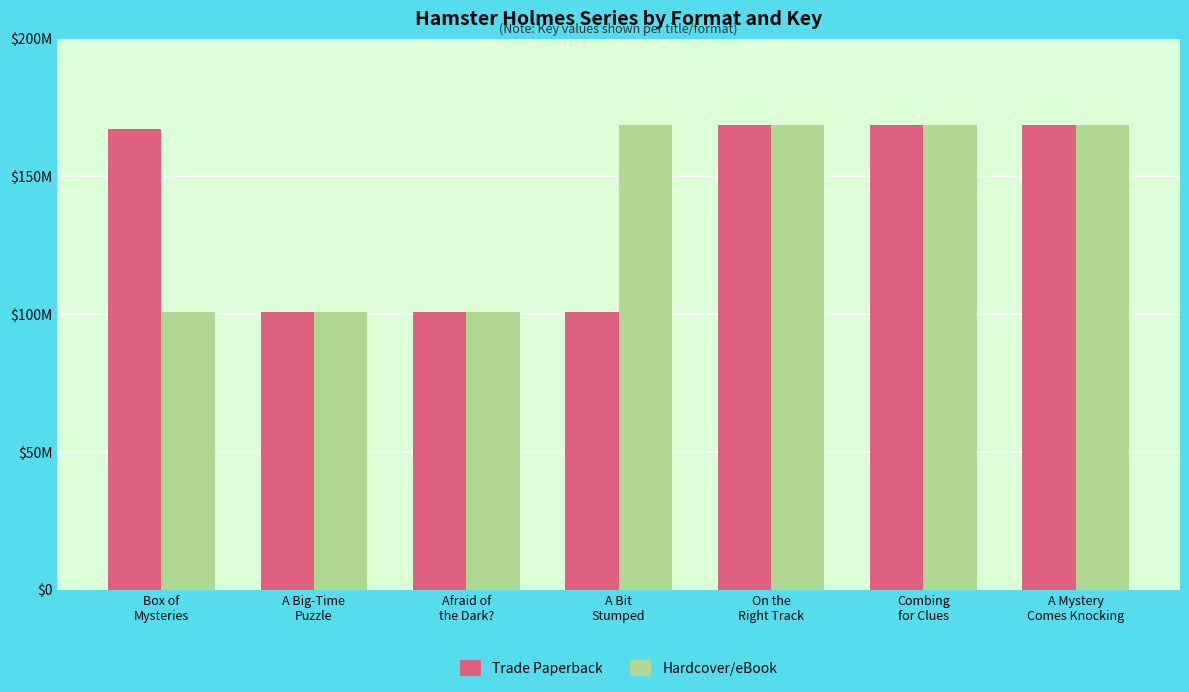

Where is Hardcover/eBook nearest to the value 134688545?

Box of
Mysteries